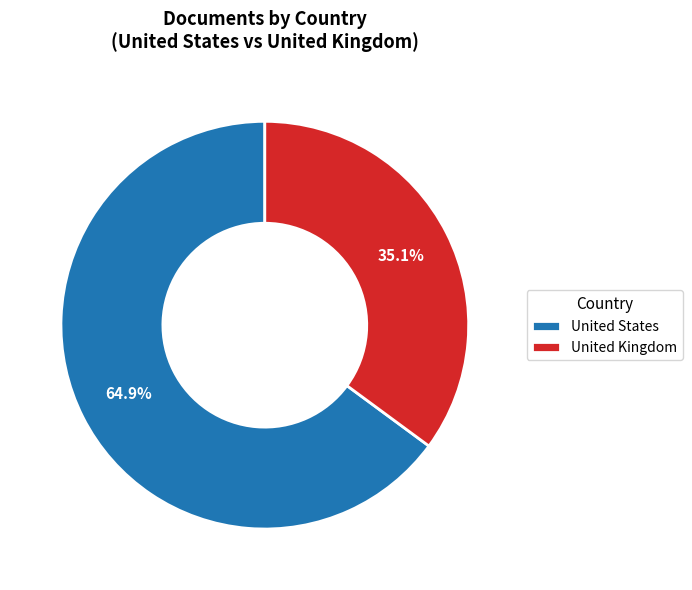

Which has a higher value, United States or United Kingdom?

United States